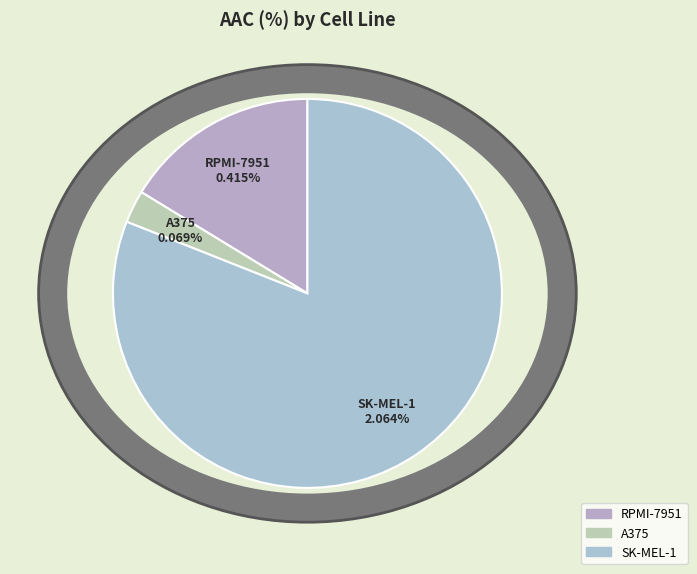

How much of the chart is everything except SK-MEL-1?

19.0%